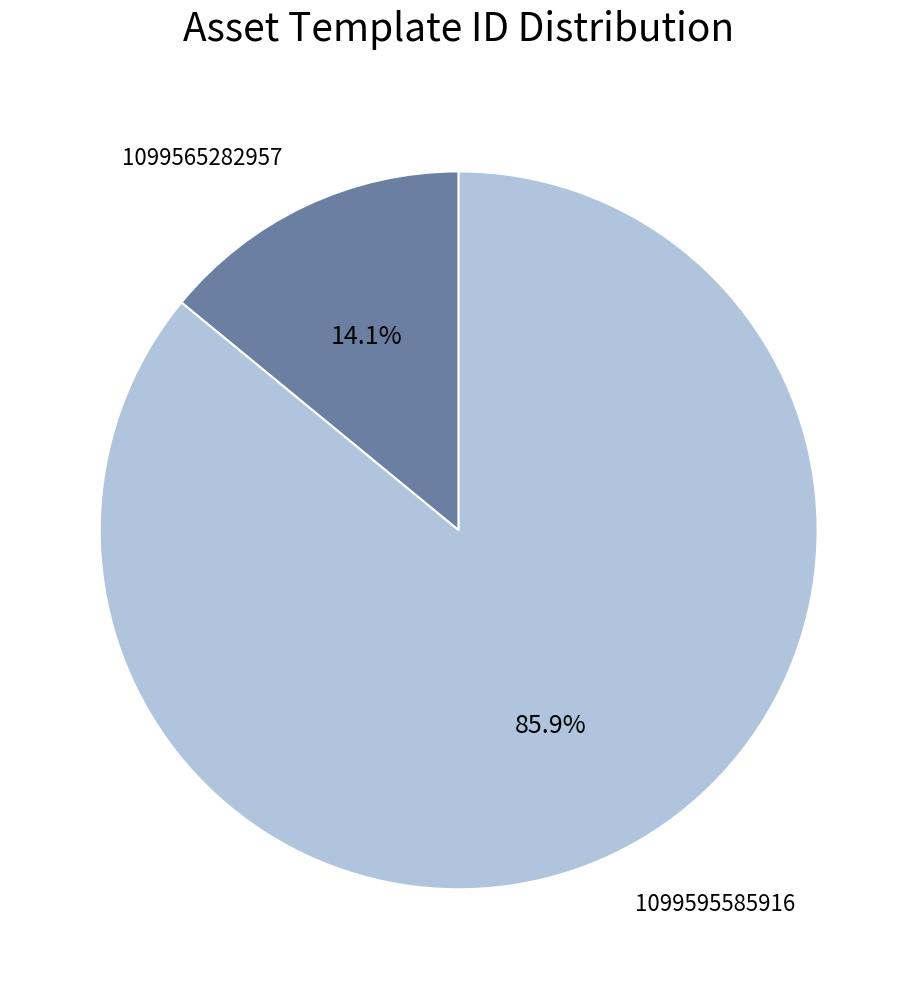

To the nearest percent, what is the combined percentage of 1099565282957 and 1099595585916?

100%